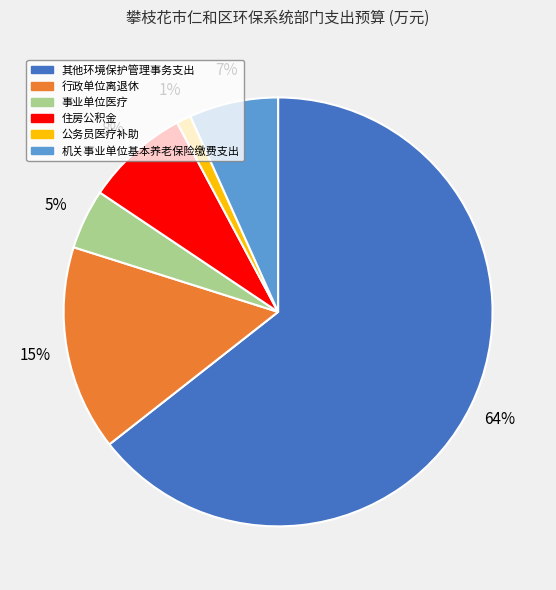

What is the ratio of the value at 事业单位医疗 to the value at 行政单位离退休?

0.3